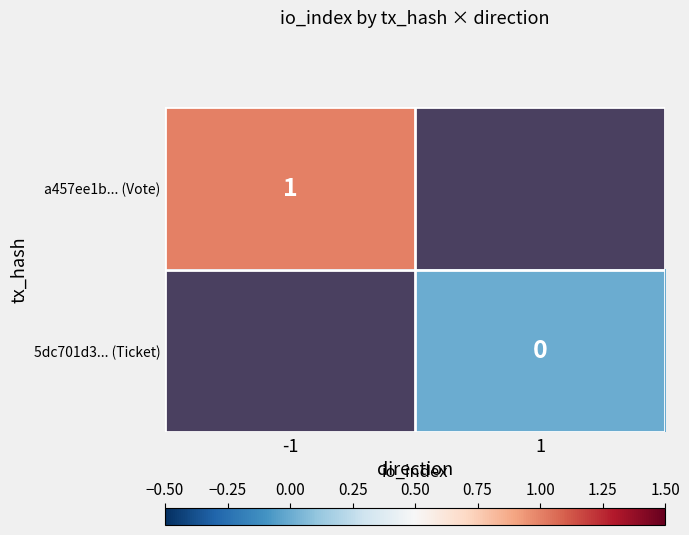

True or false: a457ee1b... (Vote) has a value of 0 at -1.

False